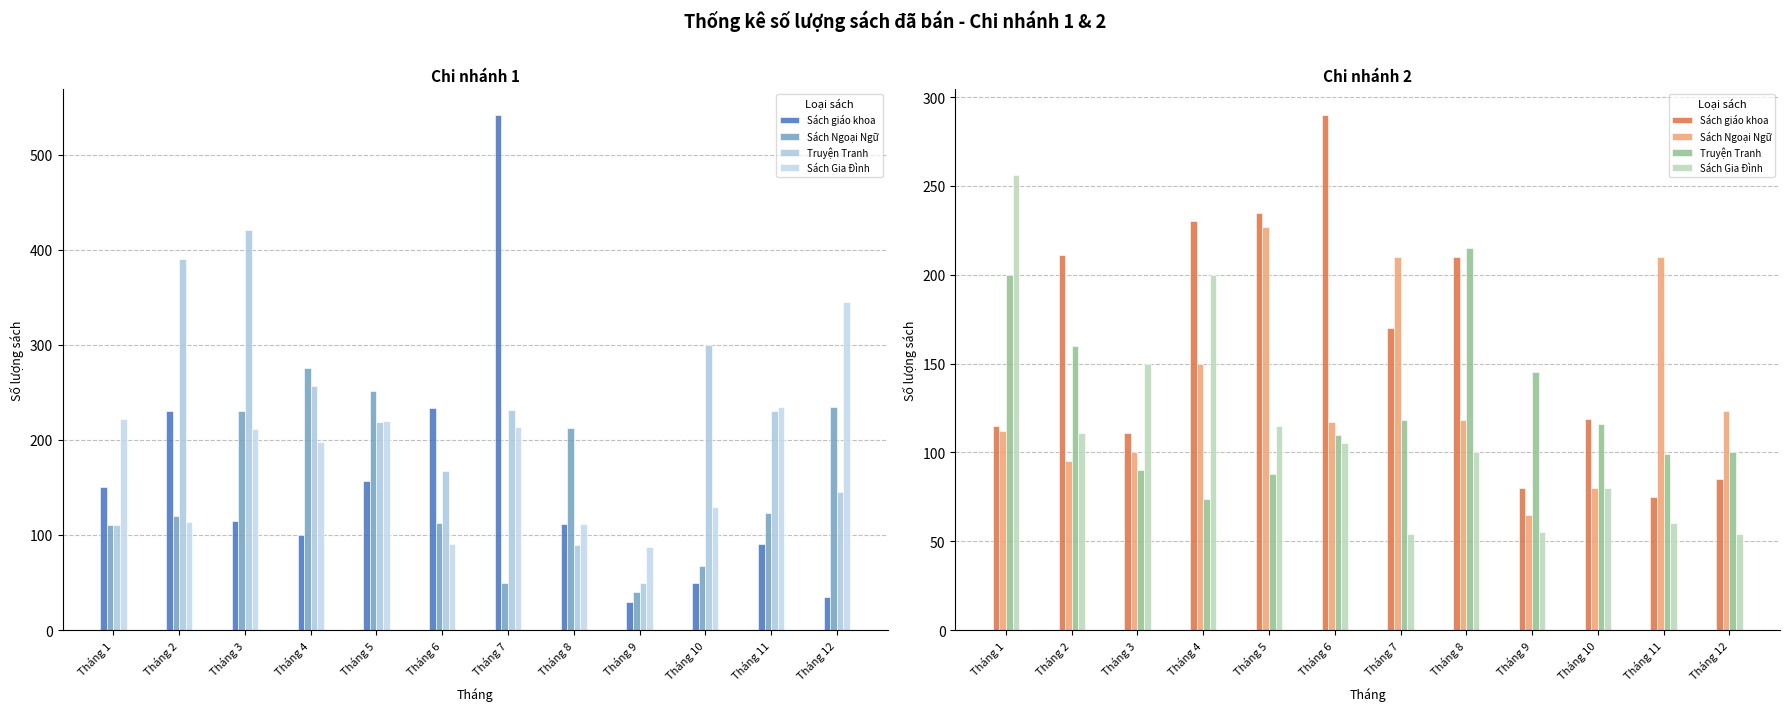

How many values in the Sách Ngoại Ngữ series are below 118?

6